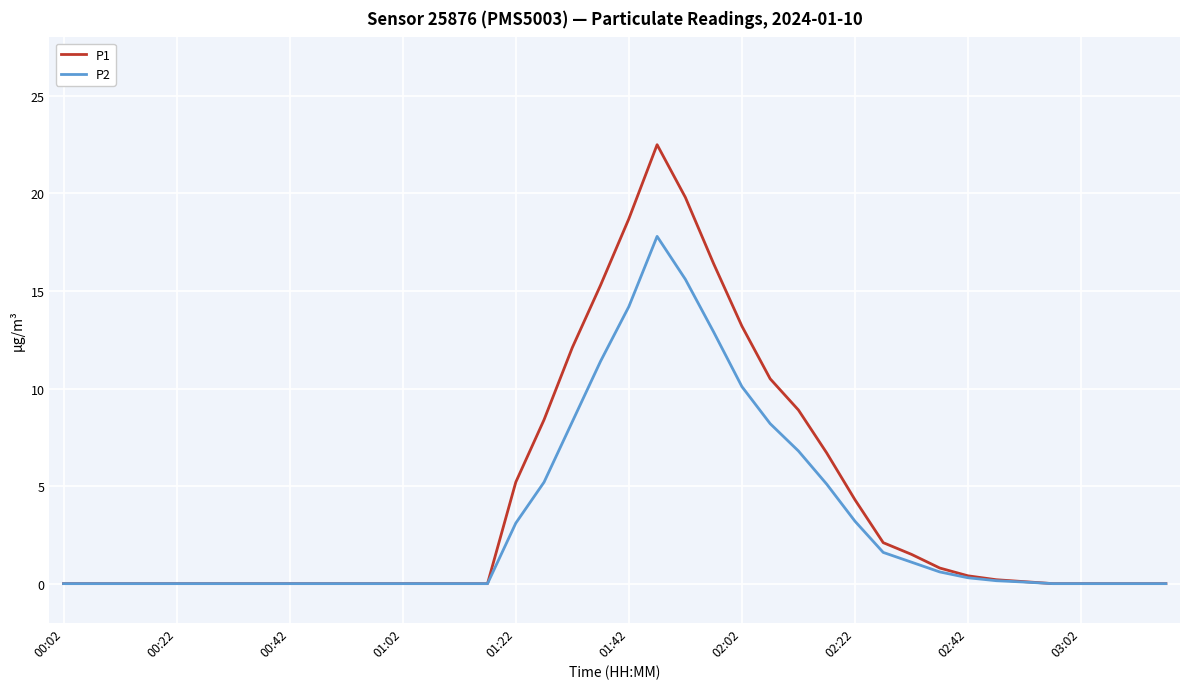

List the series in order of their peak value, lowest first.

P2, P1